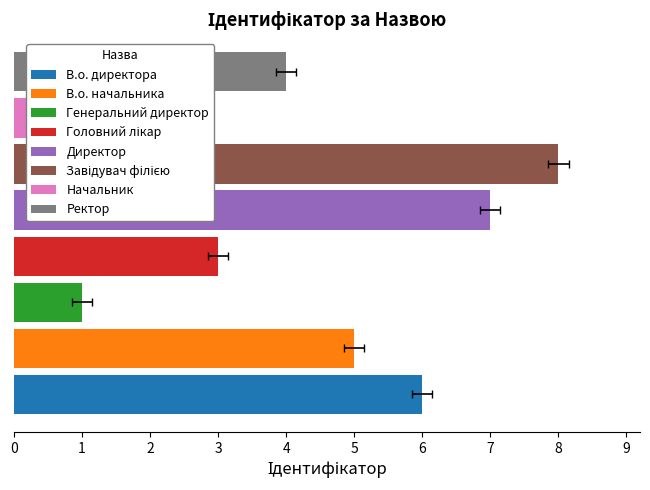

Read the value at Головний лікар.

3